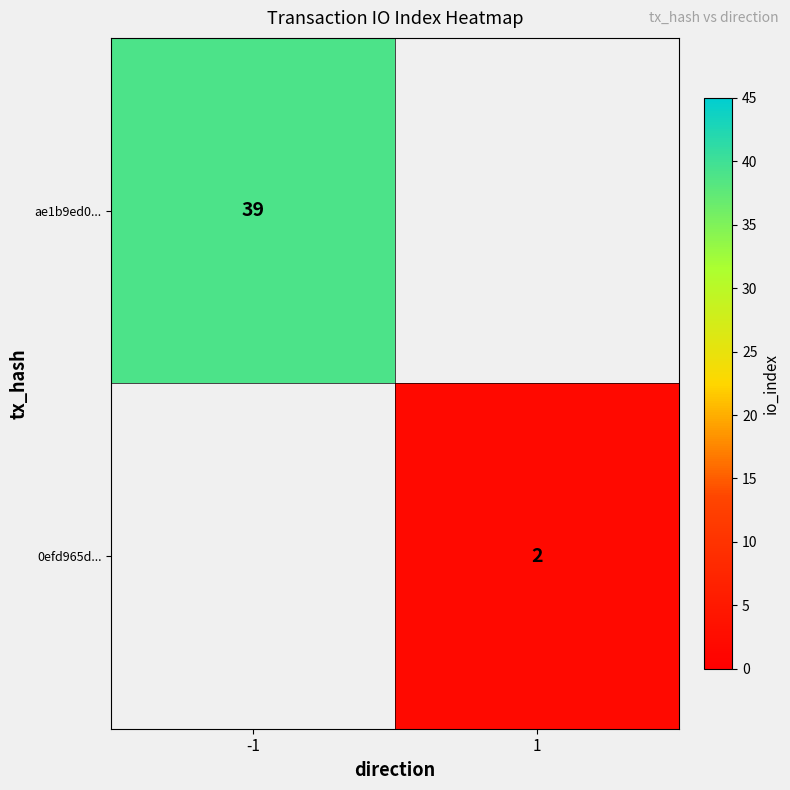

True or false: 0efd965d... has a value of 2 at 1.

True